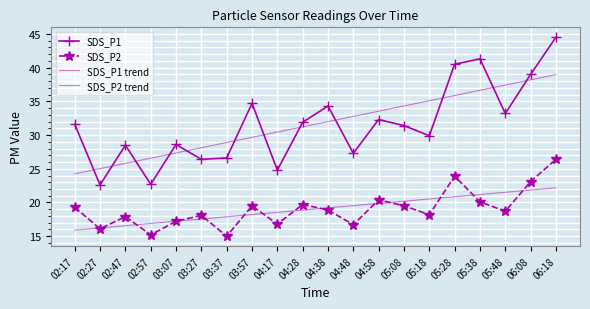

Between 02:17 and 03:57, which series saw the biggest shift?

SDS_P1 trend